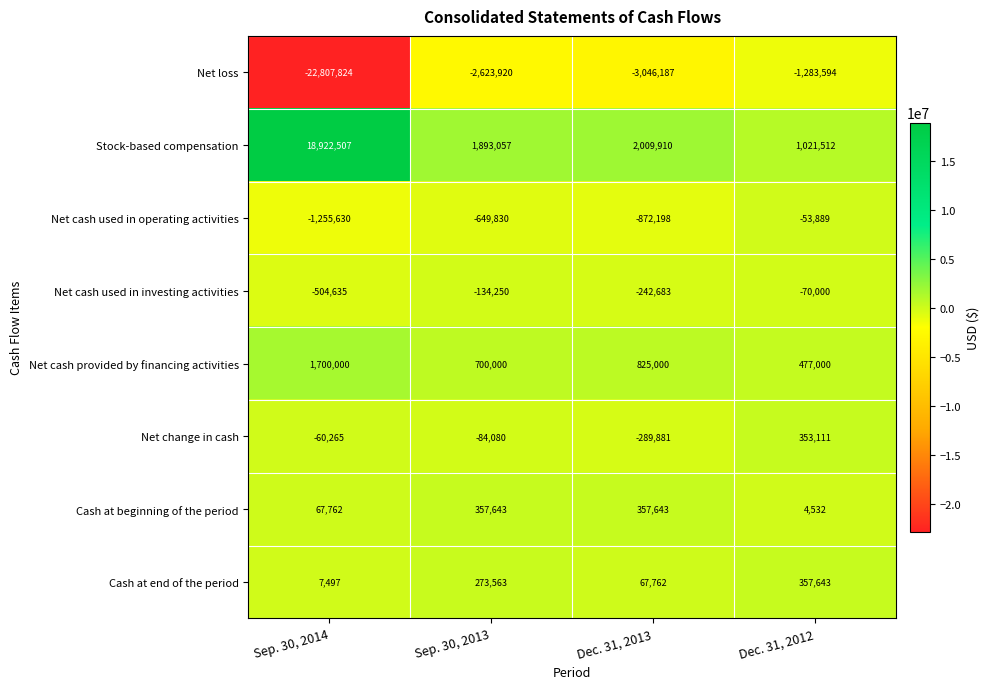

Which category has the lowest value across all series?

Sep. 30, 2014